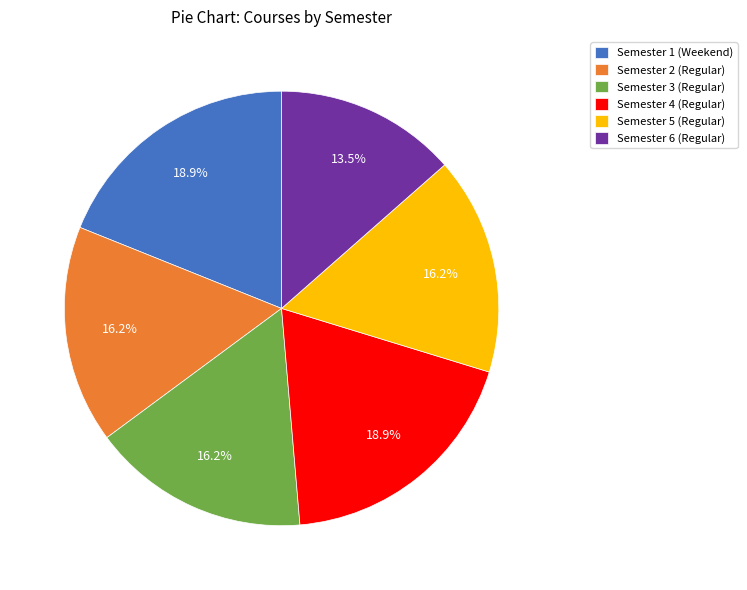

How many segments does this pie chart have?

6